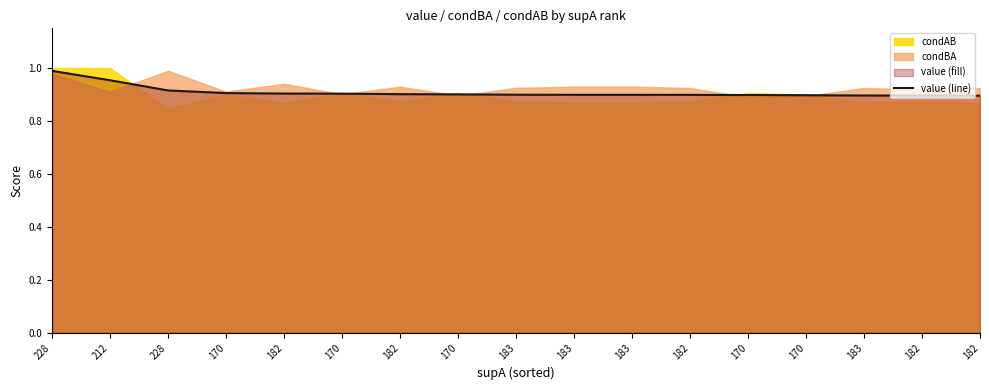

Reading left to right, extract all data points from this chart.

228=1.0	212=1.0	228=0.9	170=0.9	182=0.9	170=0.9	182=0.9	170=0.9	183=0.9	183=0.9	183=0.9	182=0.9	170=0.9	170=0.9	183=0.9	182=0.9	182=0.9